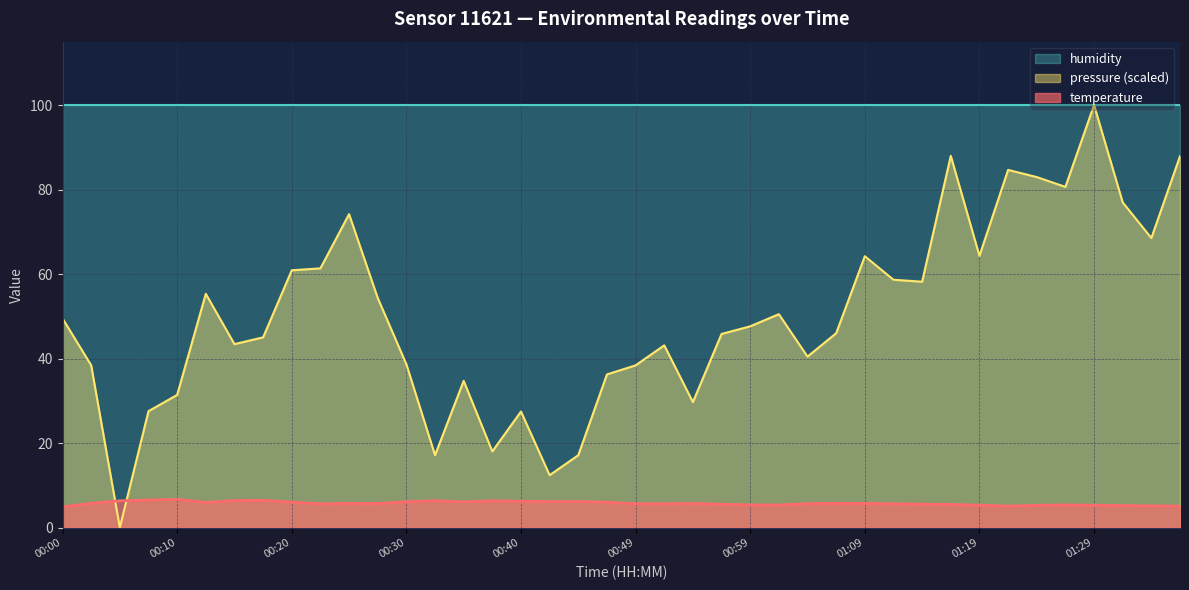

At which label does temperature reach its peak?

00:10